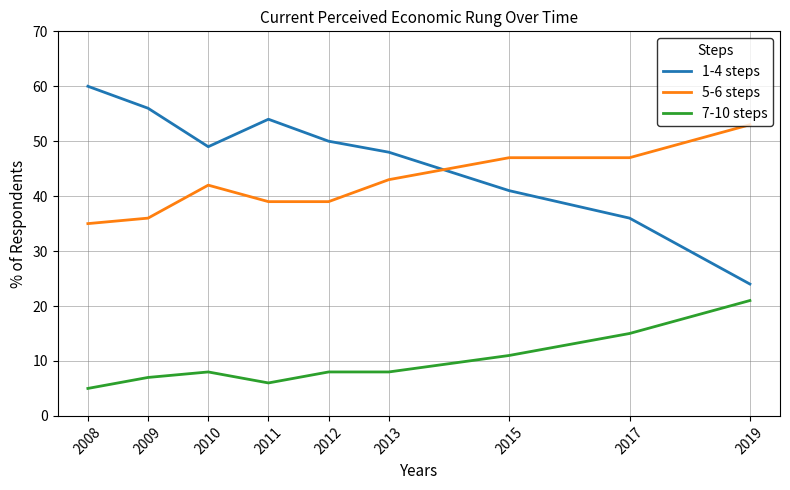

What value does the 1-4 steps series have at 2019?

24